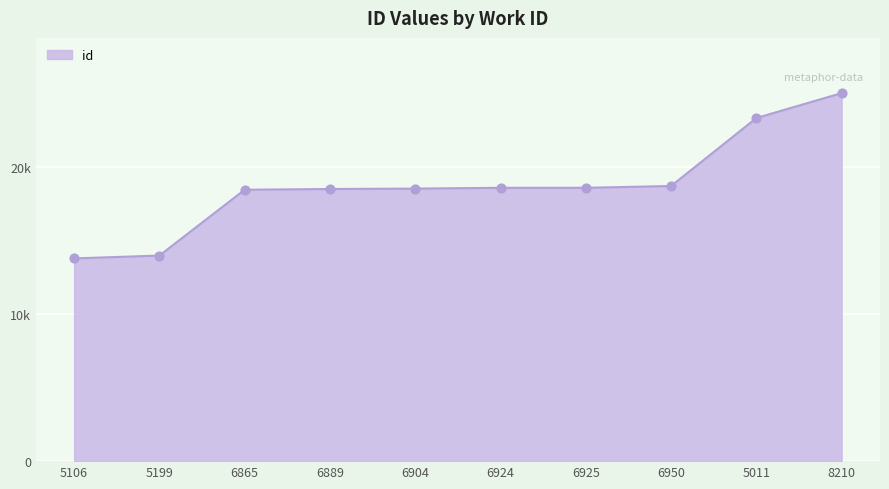

What is the ratio of the value at 6925 to the value at 6889?

1.0